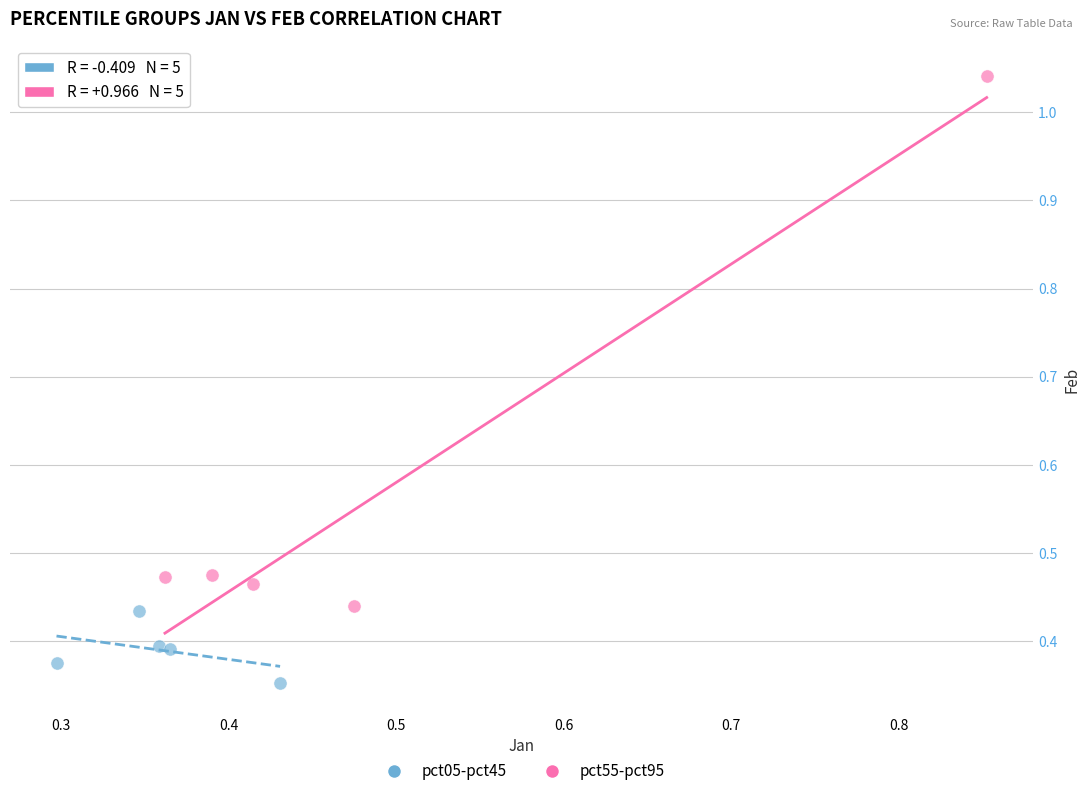

Which series reaches the minimum Y coordinate?

pct05-pct45